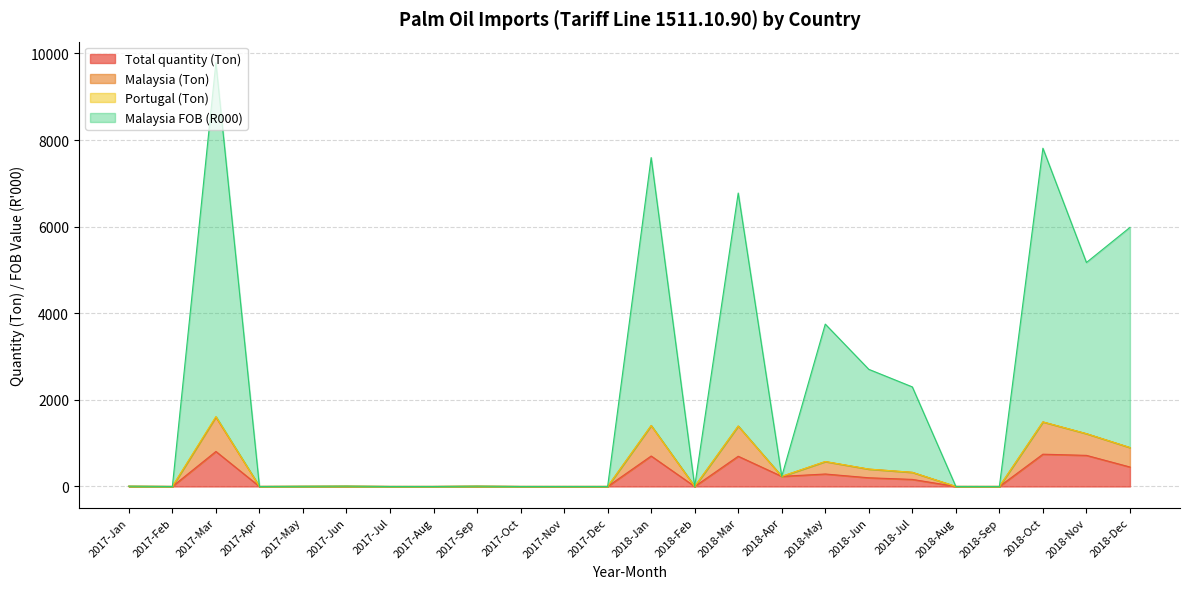

What is the total value across all series at 2017-Apr?

0.2